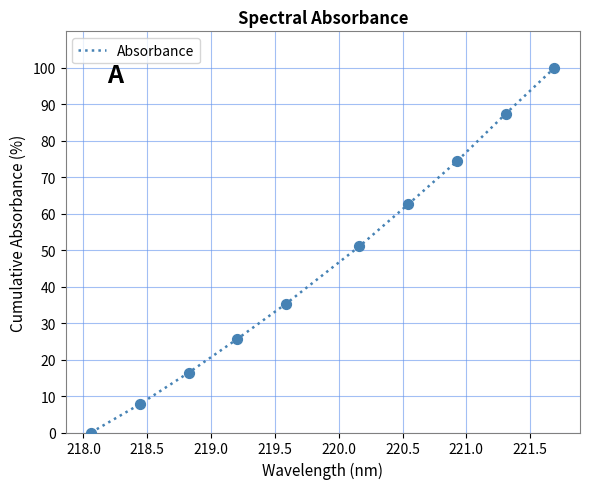

What is the difference between the maximum and minimum values?

100.0